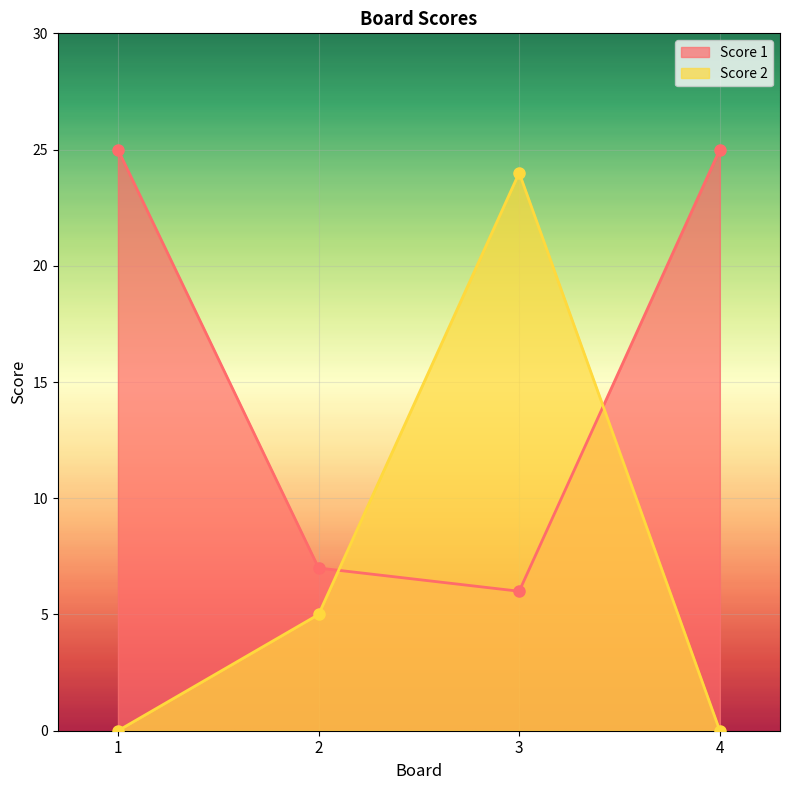

Which has a higher value, 3 or 4?

4